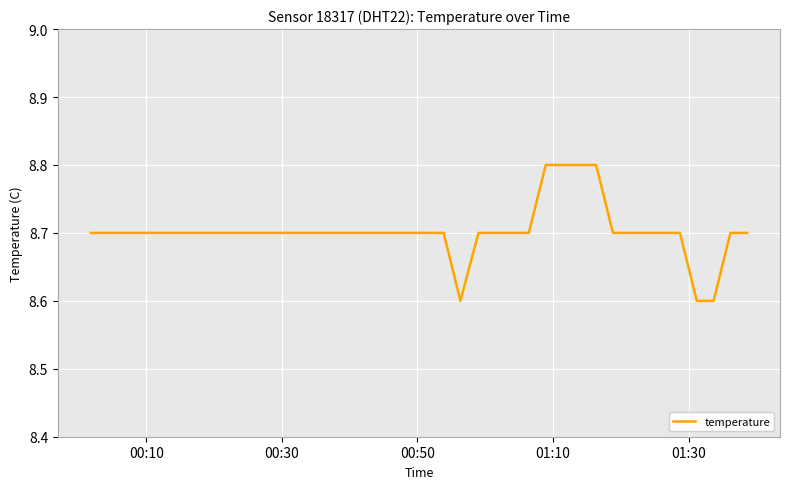

What is the minimum value shown in the chart?

8.6